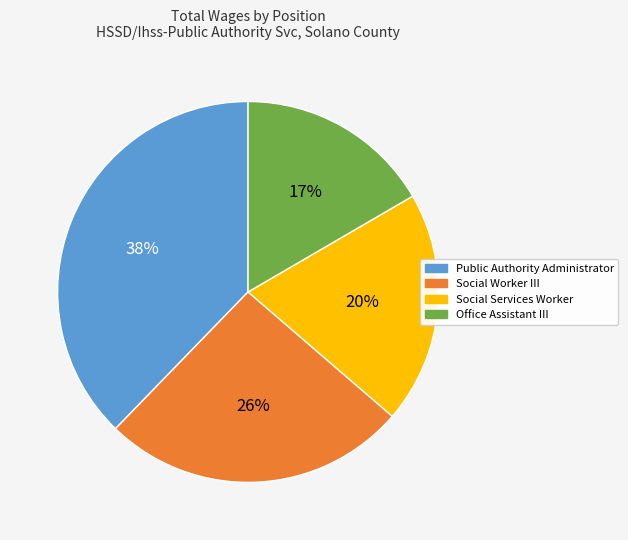

Is it true that Social Worker III is 40% of the pie?

False